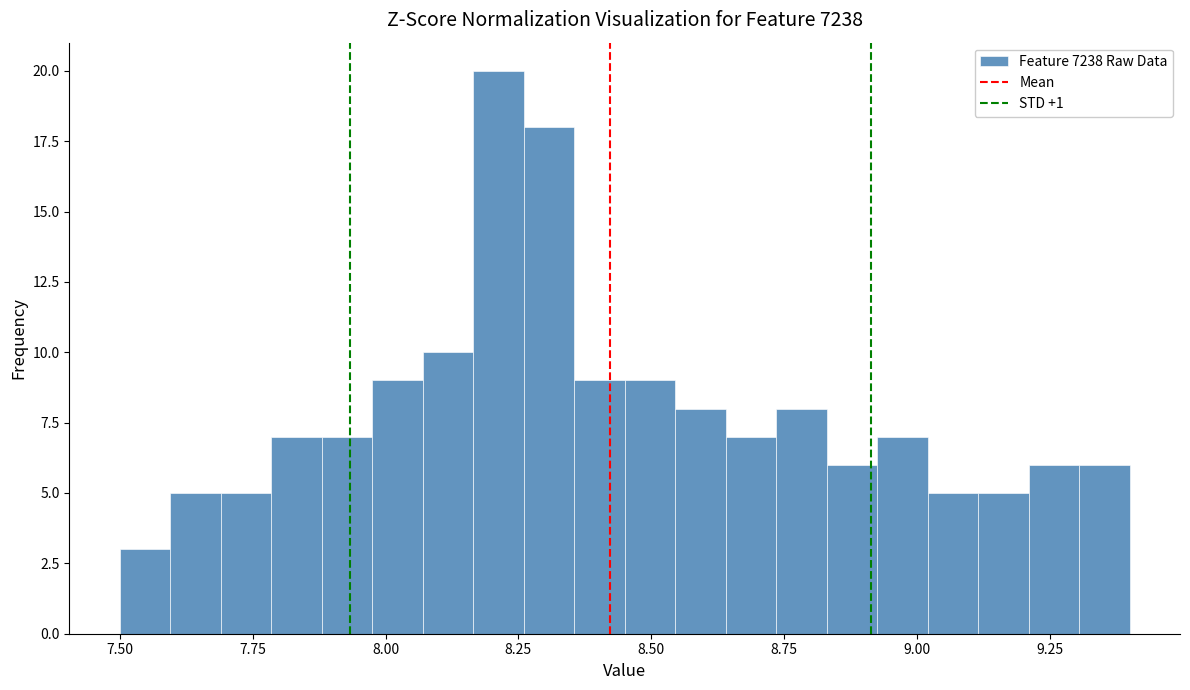

Read against the x-axis, roughly where is the centre of the tallest bar?

8.20